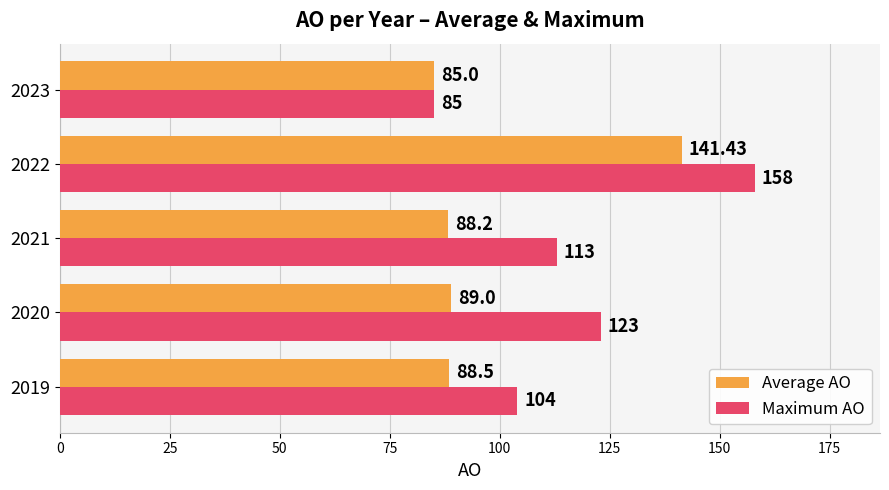

What is the difference between the maximum and minimum values in the Average AO series?

56.4